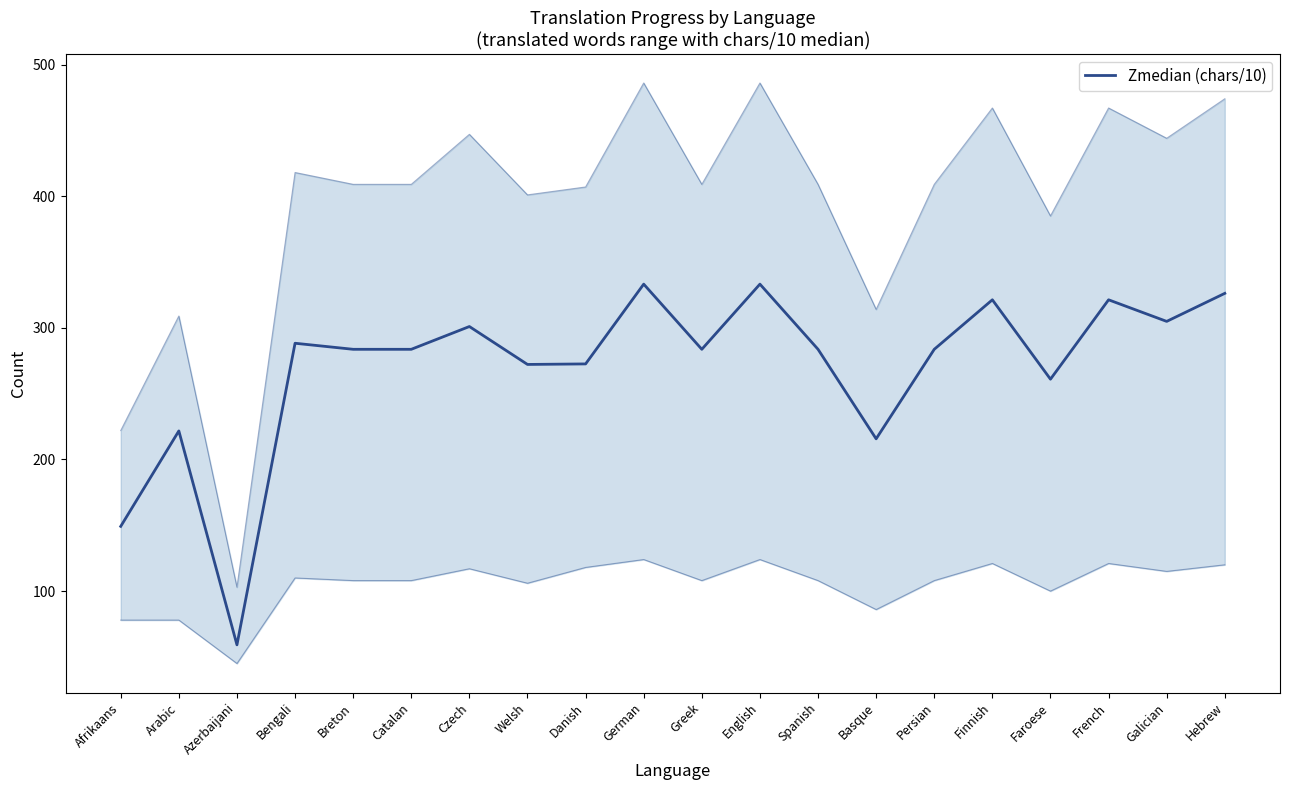

Rank the categories by value from lowest to highest.

Azerbaijani, Afrikaans, Basque, Arabic, Faroese, Welsh, Danish, Breton, Catalan, Greek, Spanish, Persian, Bengali, Czech, Galician, Finnish, French, Hebrew, German, English